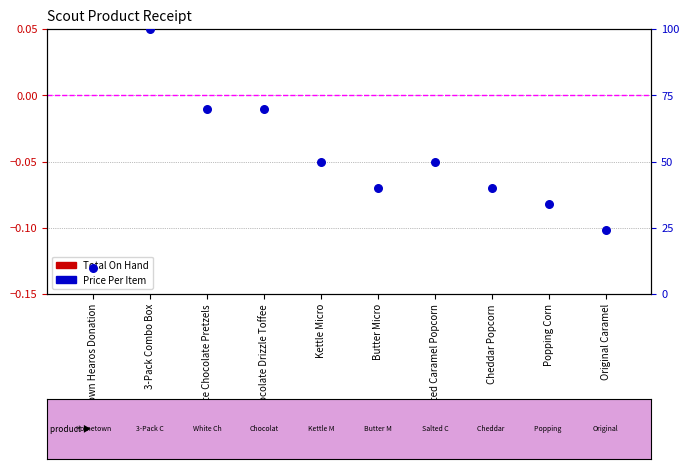

Which series has the largest Y range (max minus min)?

Price Per Item